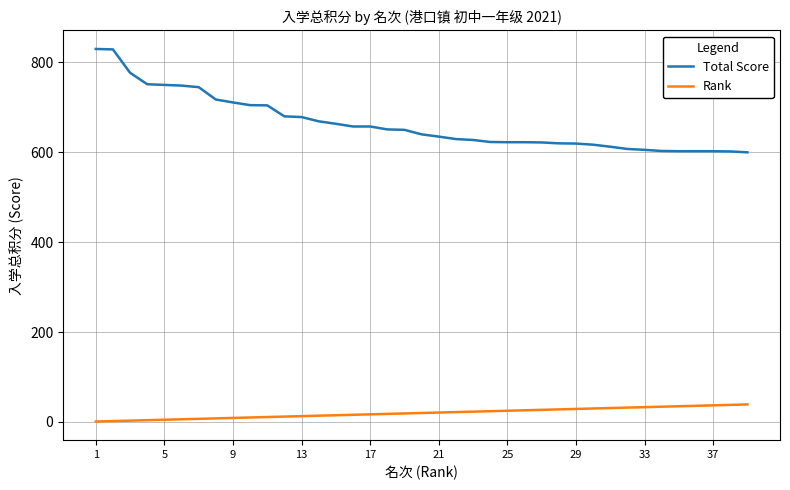

What is the sum of all Total Score values?

25892.5